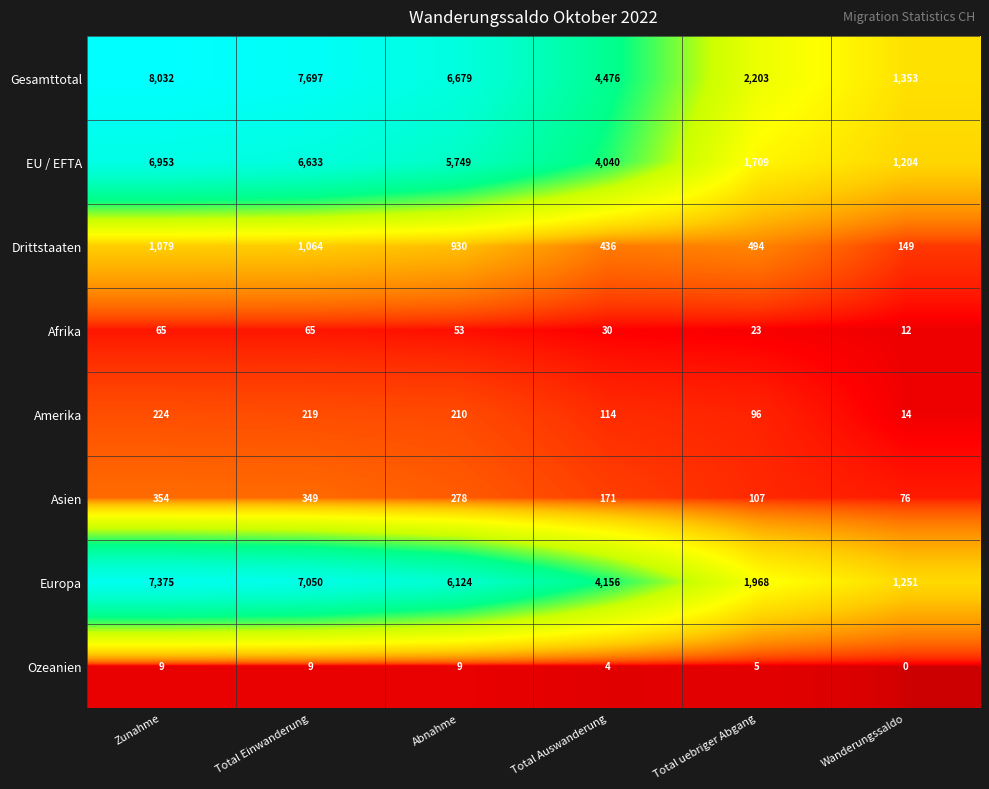

At which label is Asien closest to 215?

Total Auswanderung